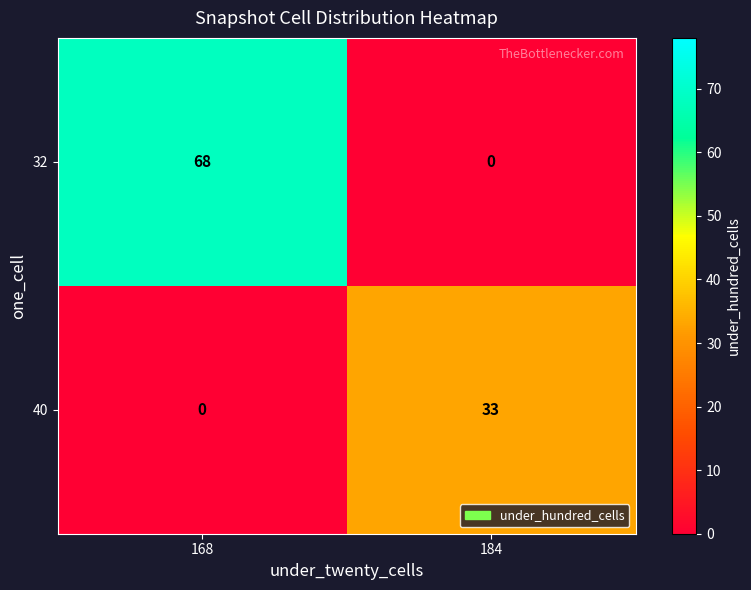

What is the sum of the 32 values at 184 and 168?

68